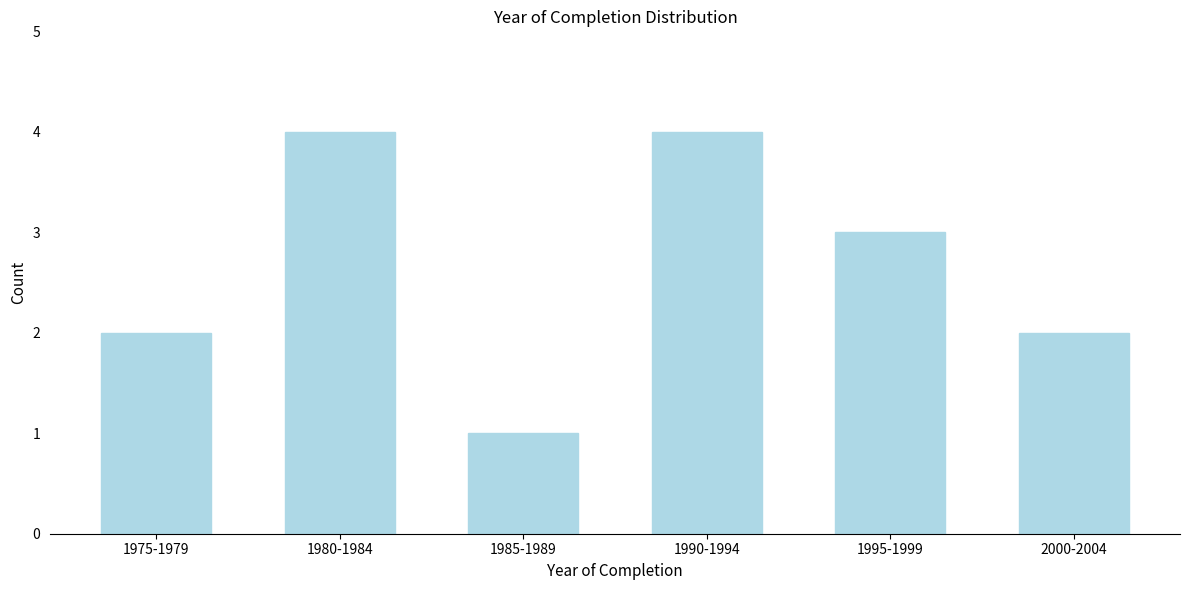

Reading left to right, extract all data points from this chart.

1975-1979=2	1980-1984=4	1985-1989=1	1990-1994=4	1995-1999=3	2000-2004=2